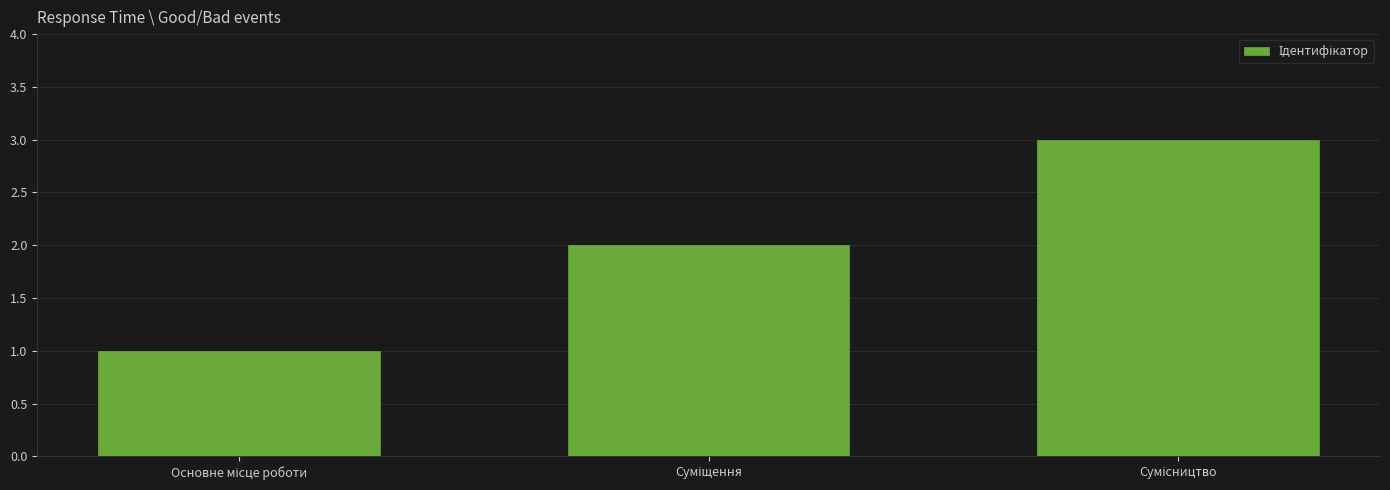

What is the sum of all values?

6